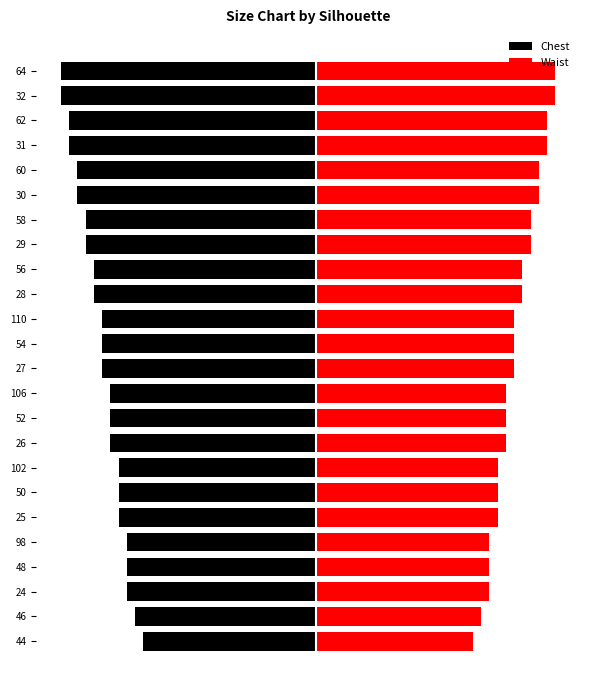

What is the maximum value for Chest?

-84